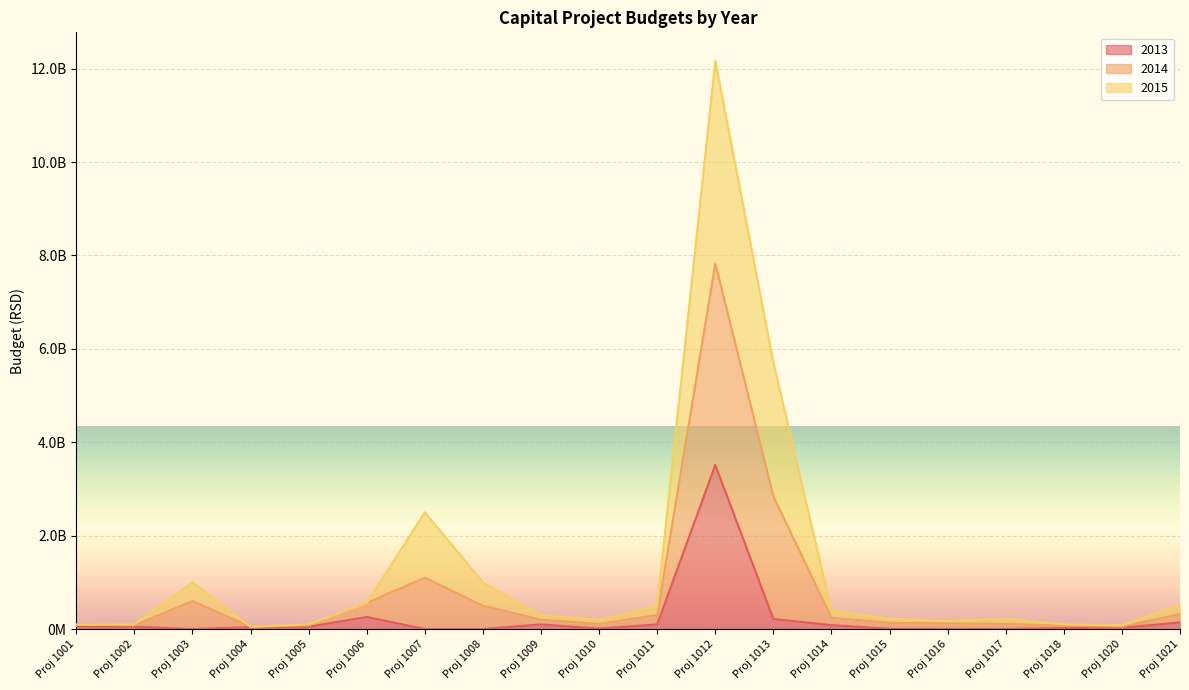

True or false: 2013 and 2014 cross at least once.

False